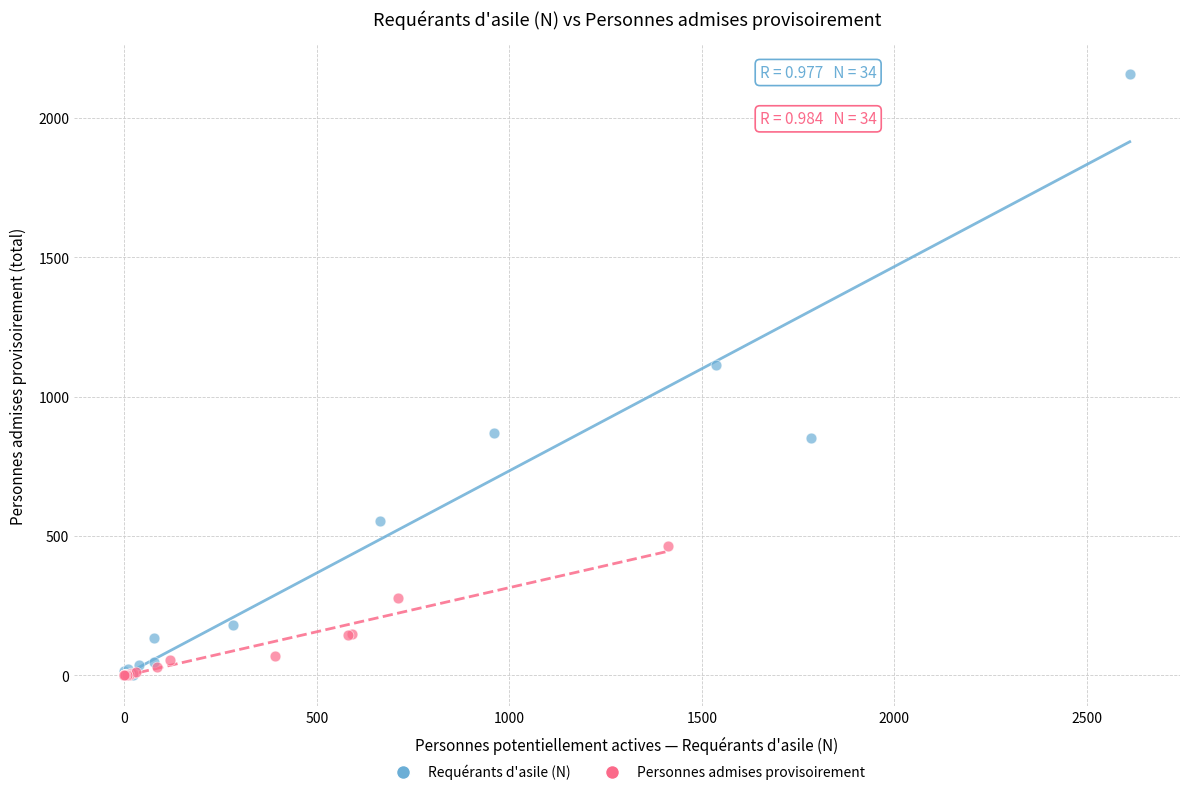

Which series contains the highest Y value?

Requérants d'asile (N)